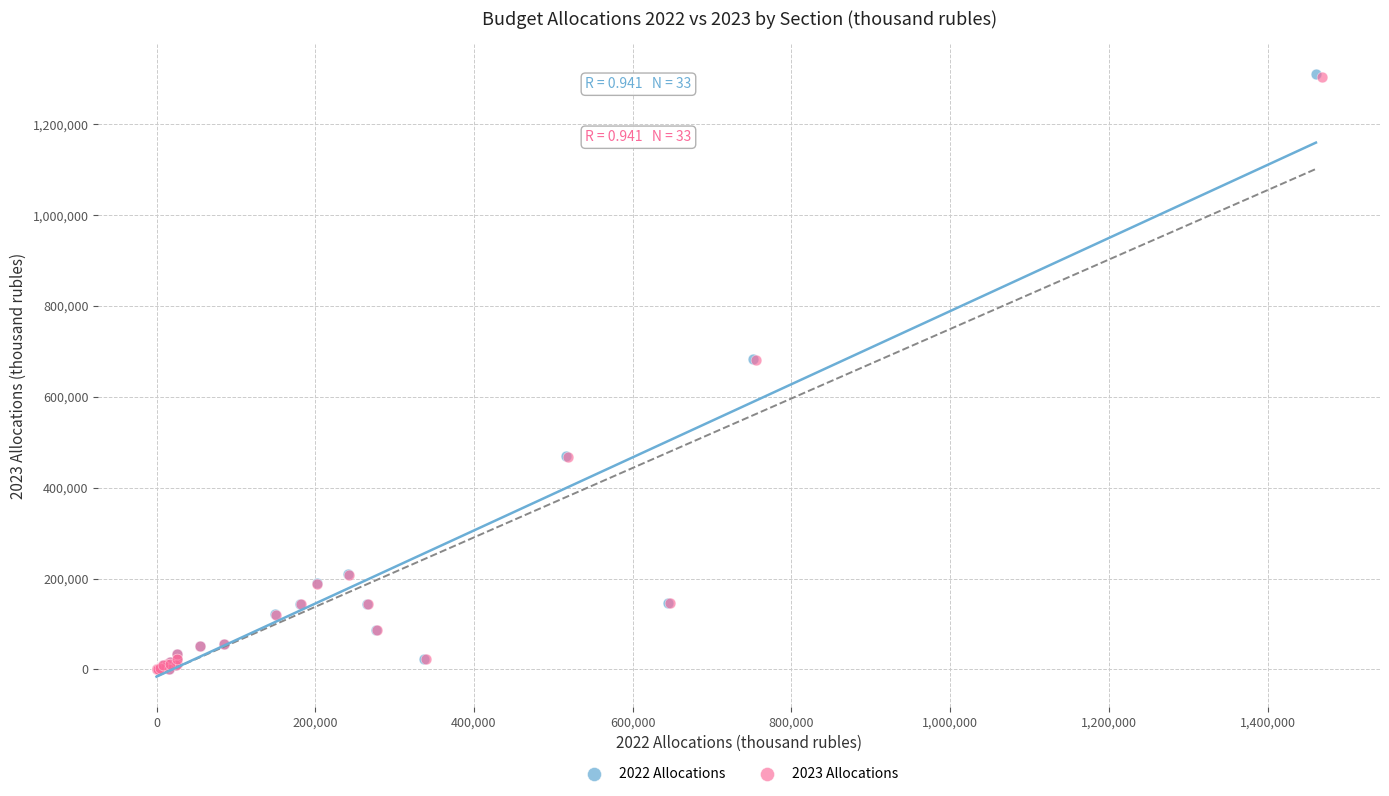

Which series has the largest Y range (max minus min)?

2022 Allocations